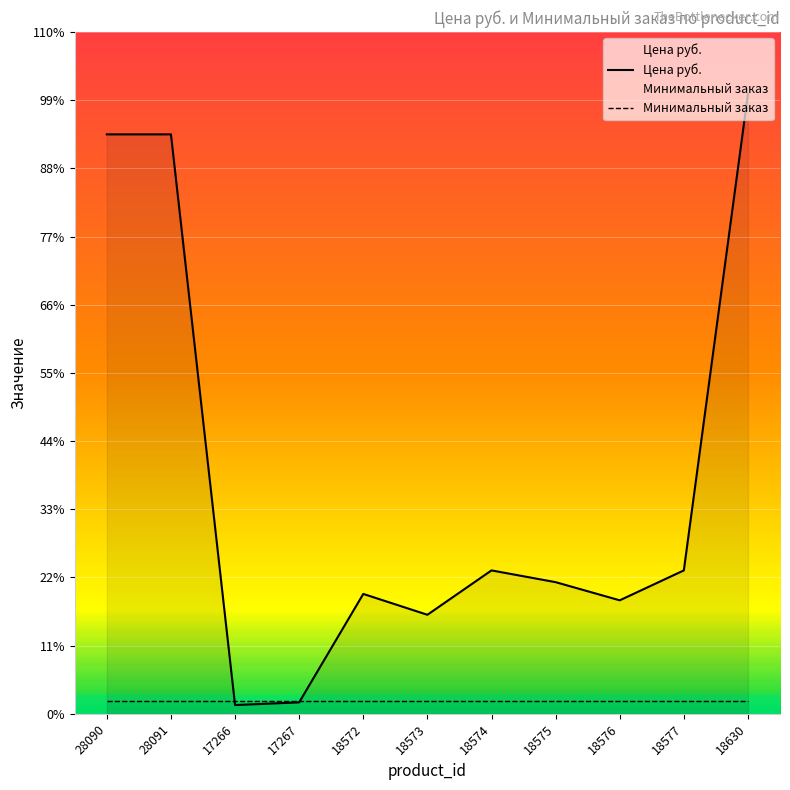

What are all the series names shown in the legend?

Цена руб., Минимальный заказ